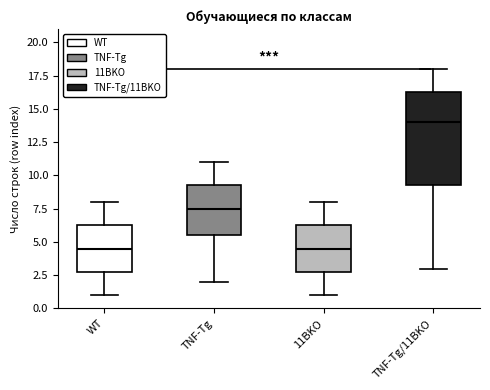

Which box has the highest median line?

TNF-Tg/11BKO